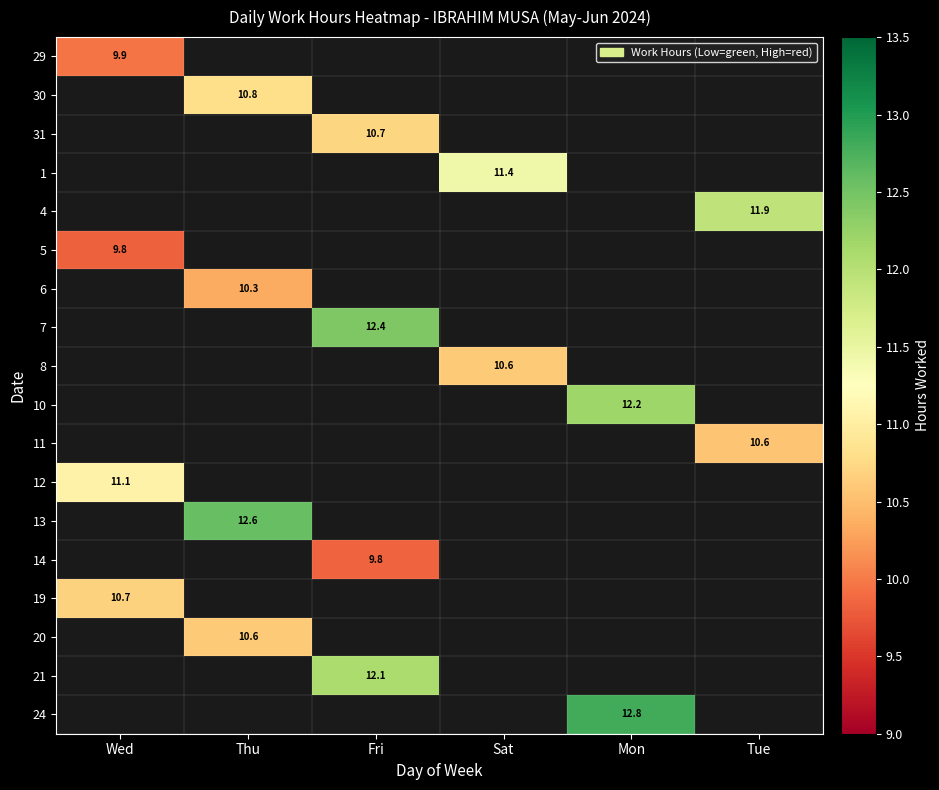

How many categories are shown in the chart?

6